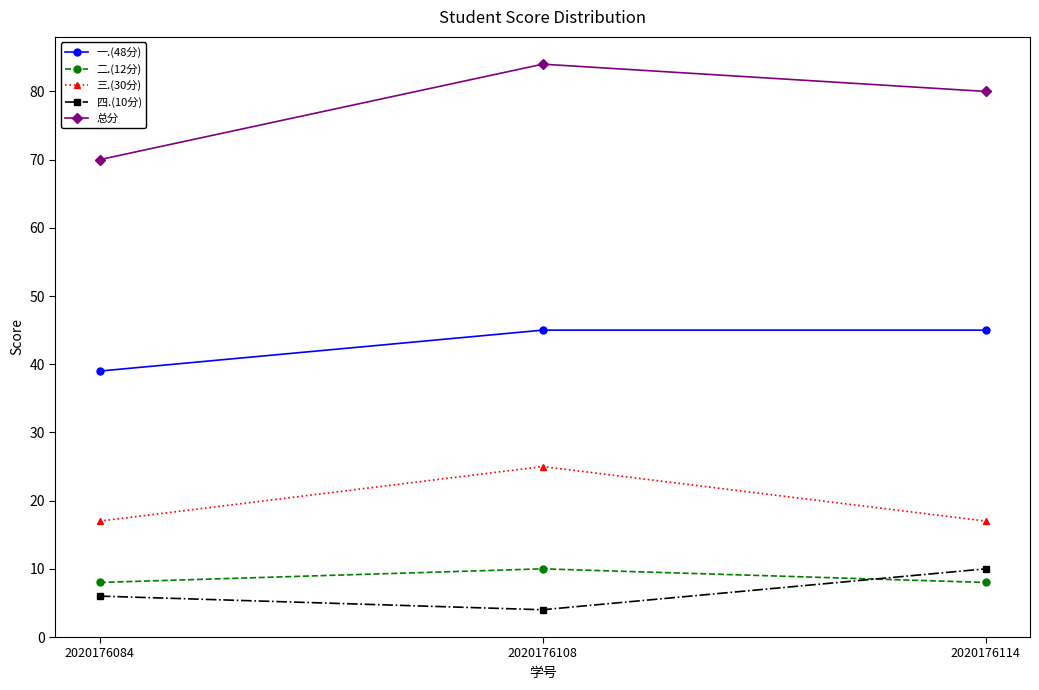

True or false: 四.(10分) has a value of 4 at 2020176108.

True